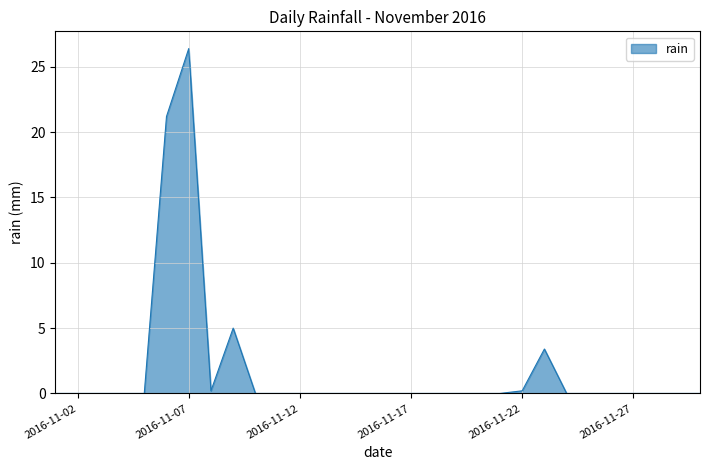

What is the difference between the maximum and minimum values?

26.4